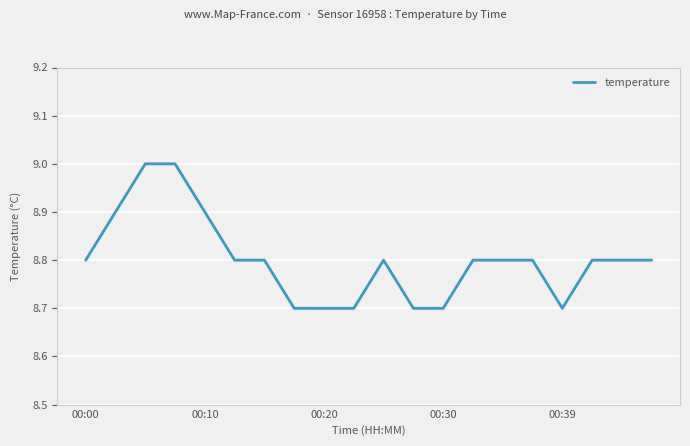

How many distinct data groups are displayed?

1